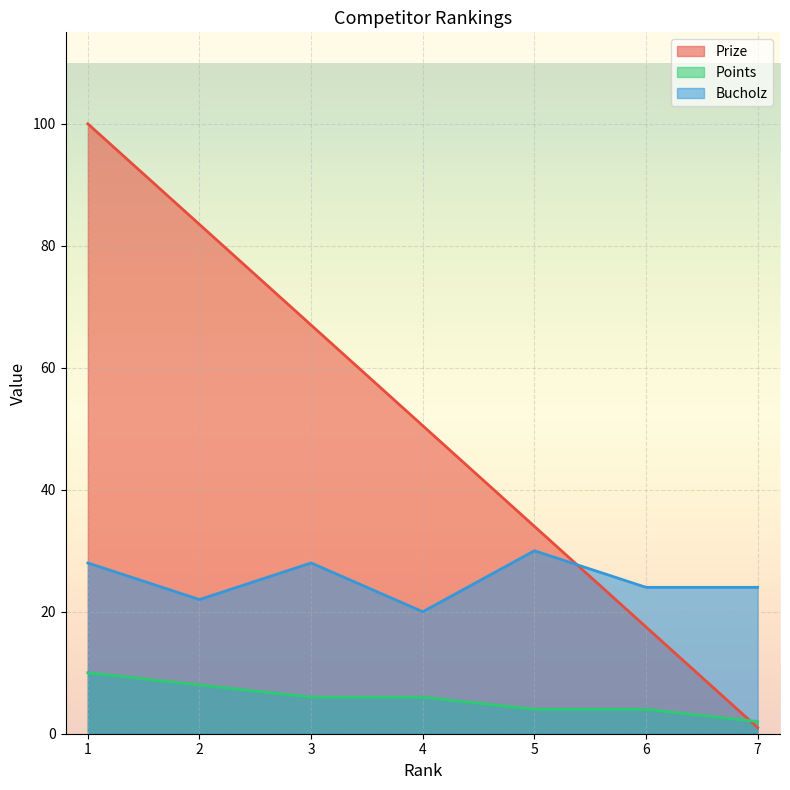

How many values in the Prize series exceed 50?

4